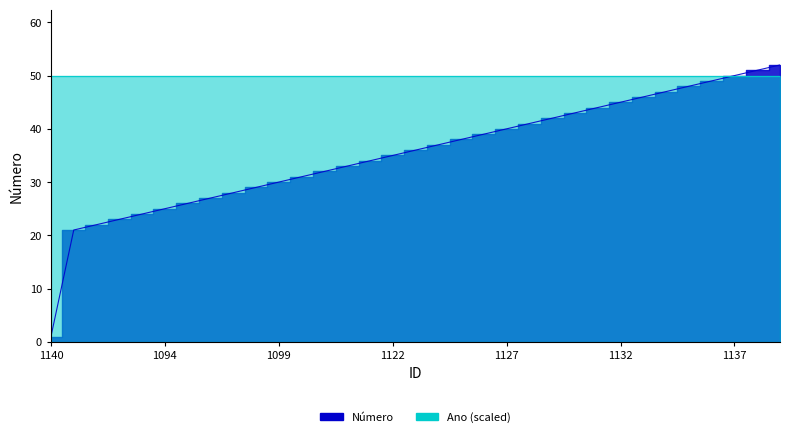

How many values are below 36?

16